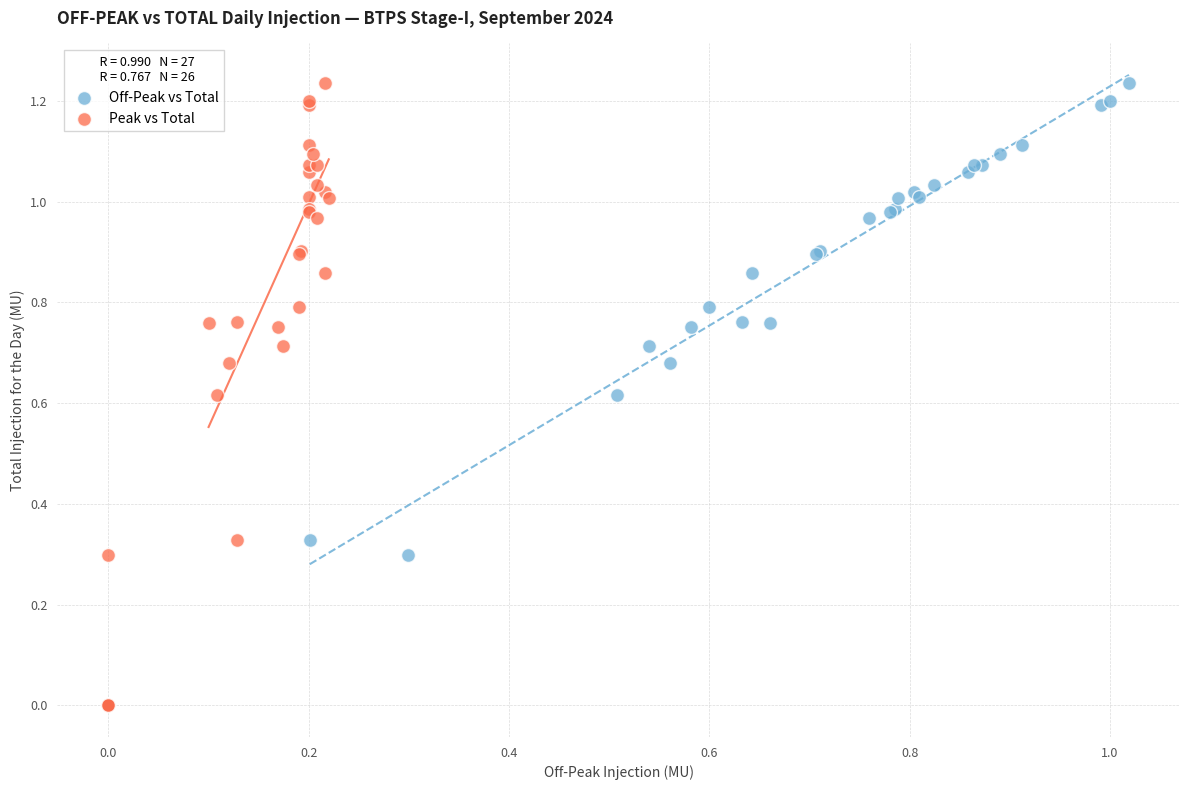

What are all the series names shown in the legend?

Off-Peak vs Total, Peak vs Total